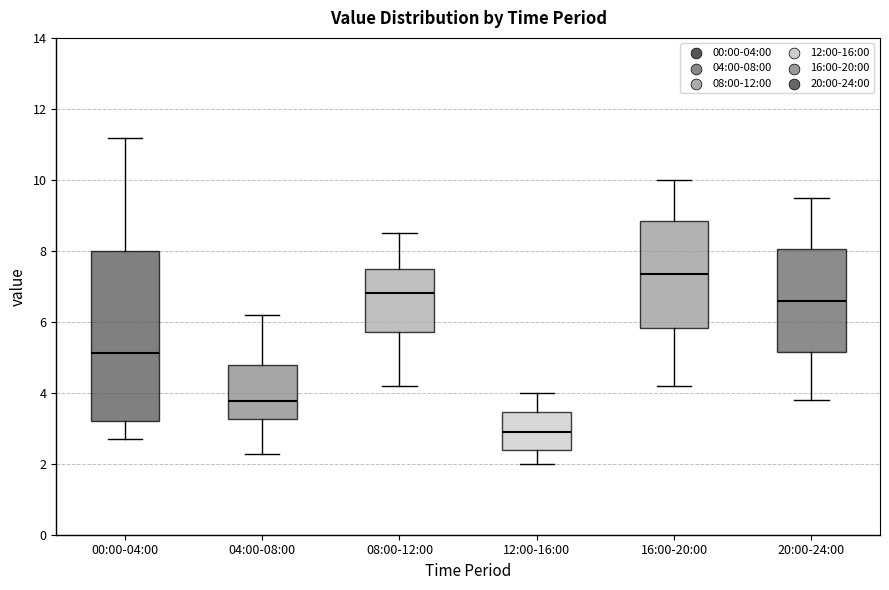

Which box has the highest median line?

16:00-20:00